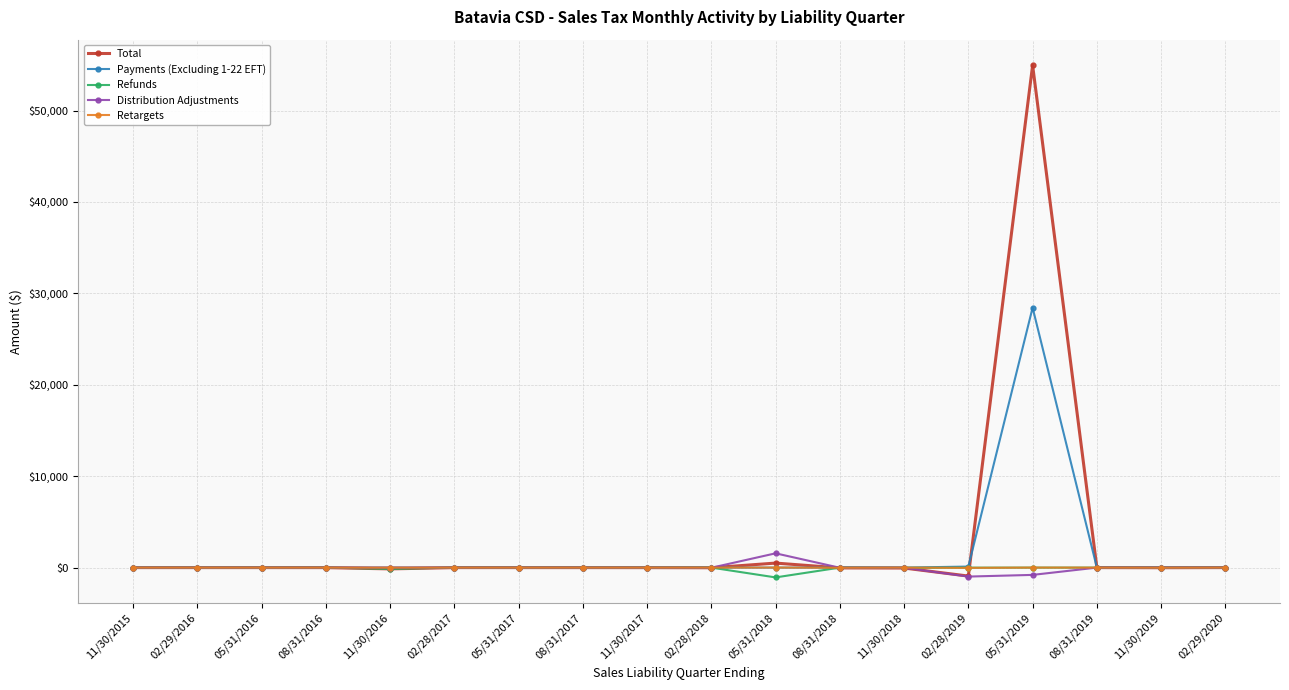

Is it true that Payments (Excluding 1-22 EFT) equals 112.8 at 02/28/2019?

True